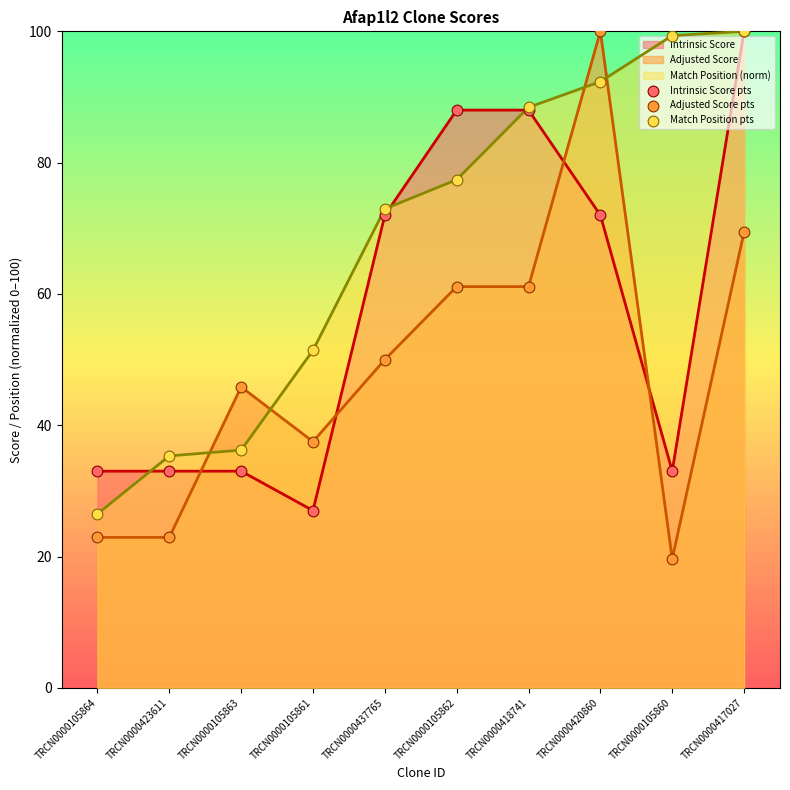

Which series has the widest spread of Y values?

Adjusted Score pts